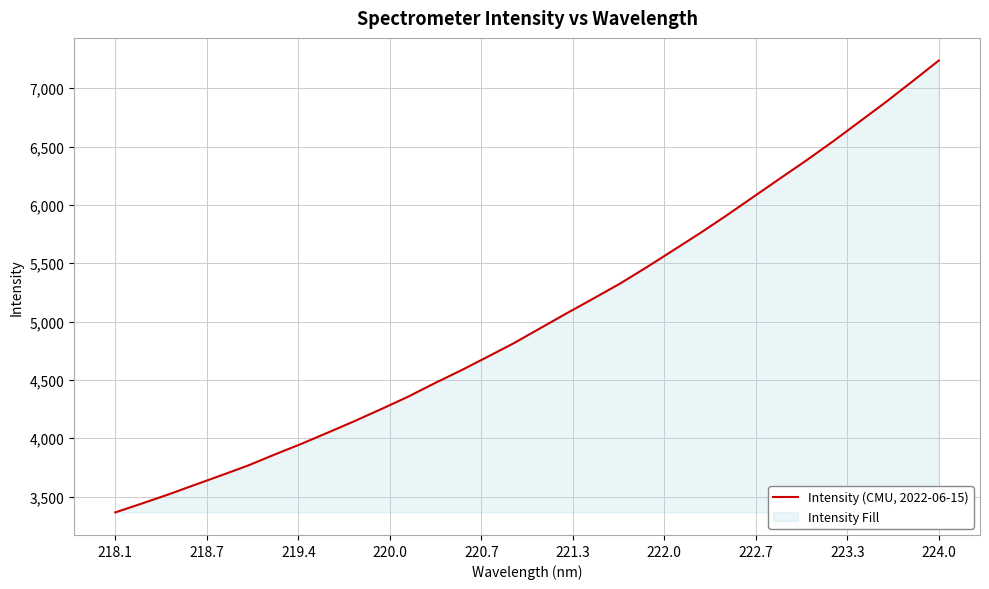

Which category has the highest value across all series?

224.0